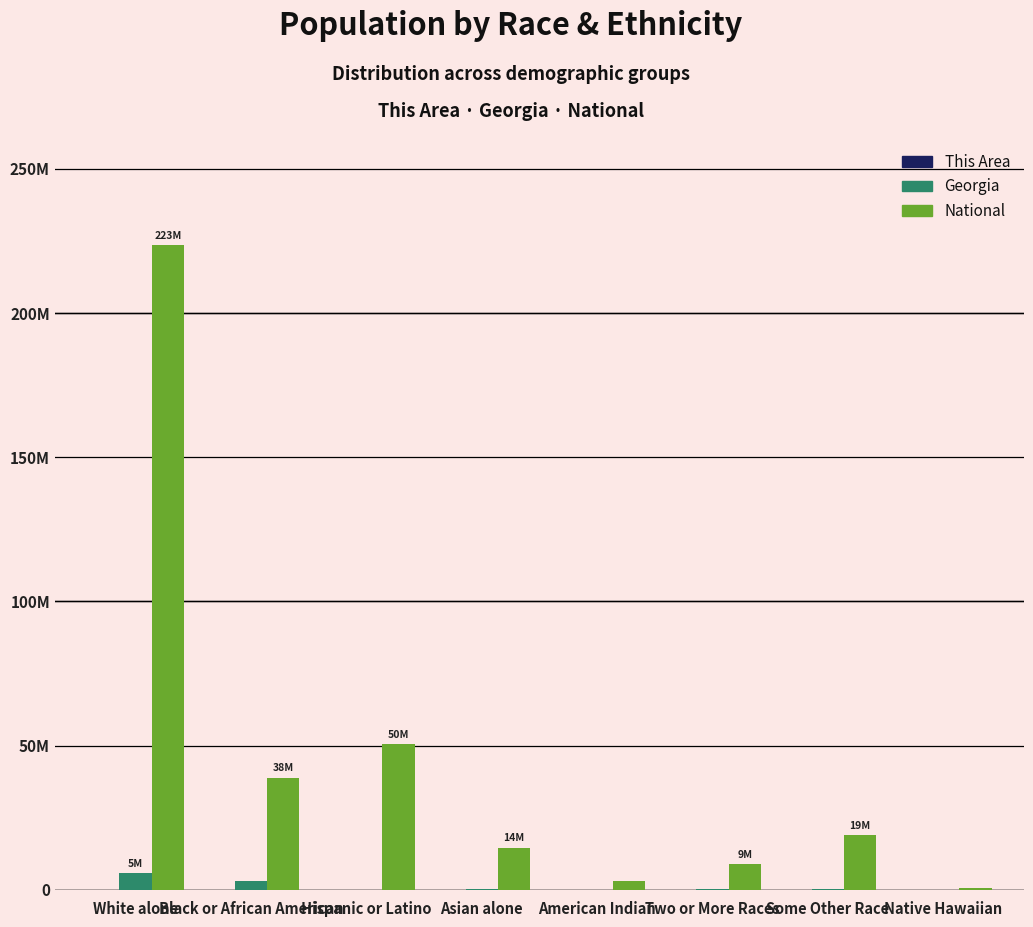

Are the bars grouped side by side (vs. stacked)?

Yes